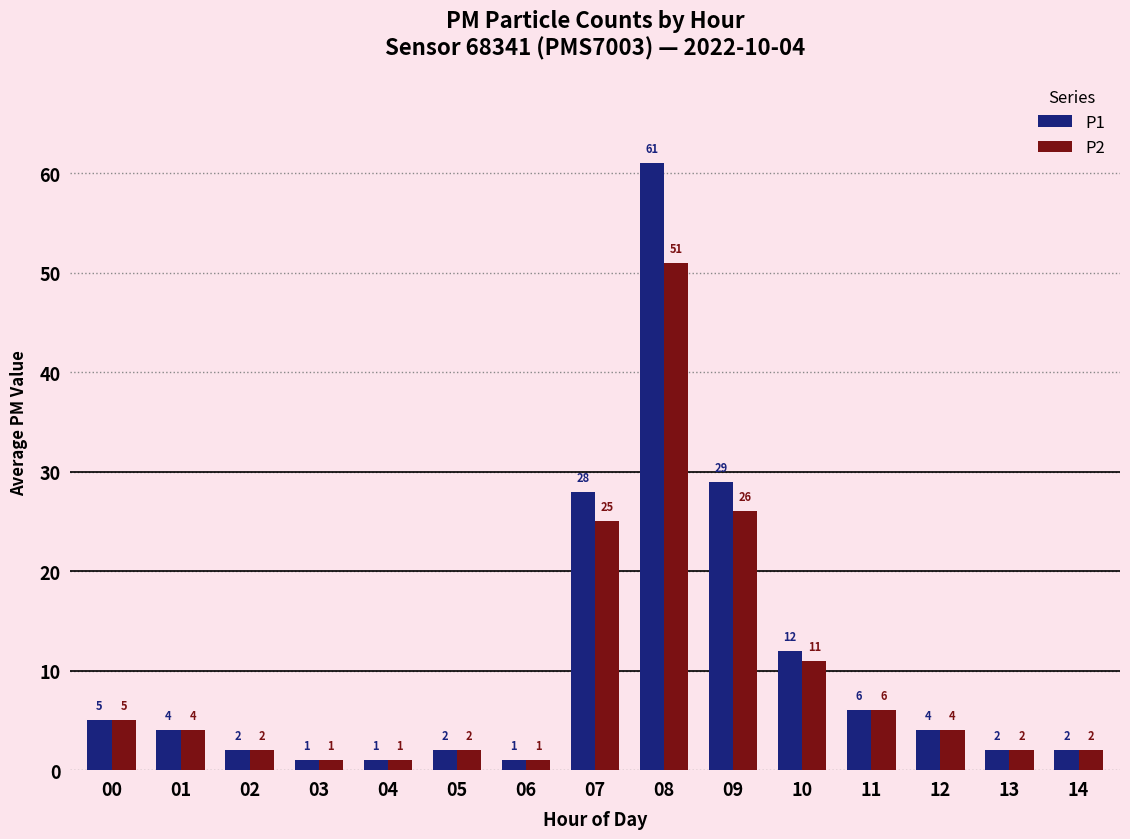

Does the chart contain stacked bars?

No